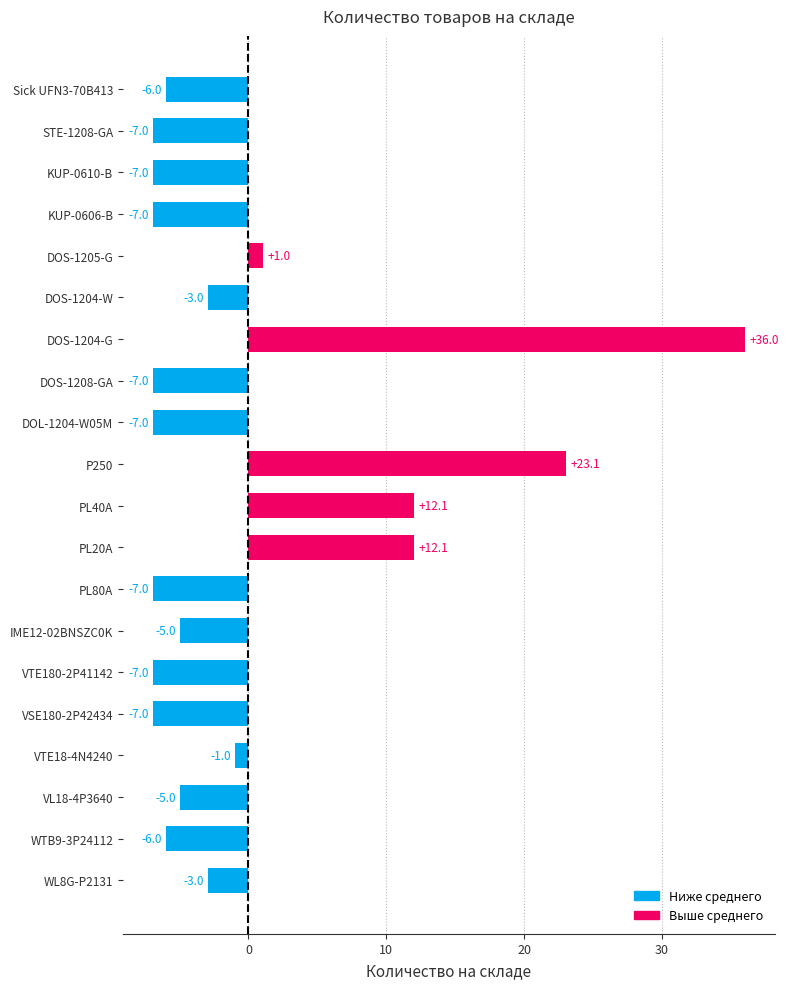

How many bars are there in total?

20